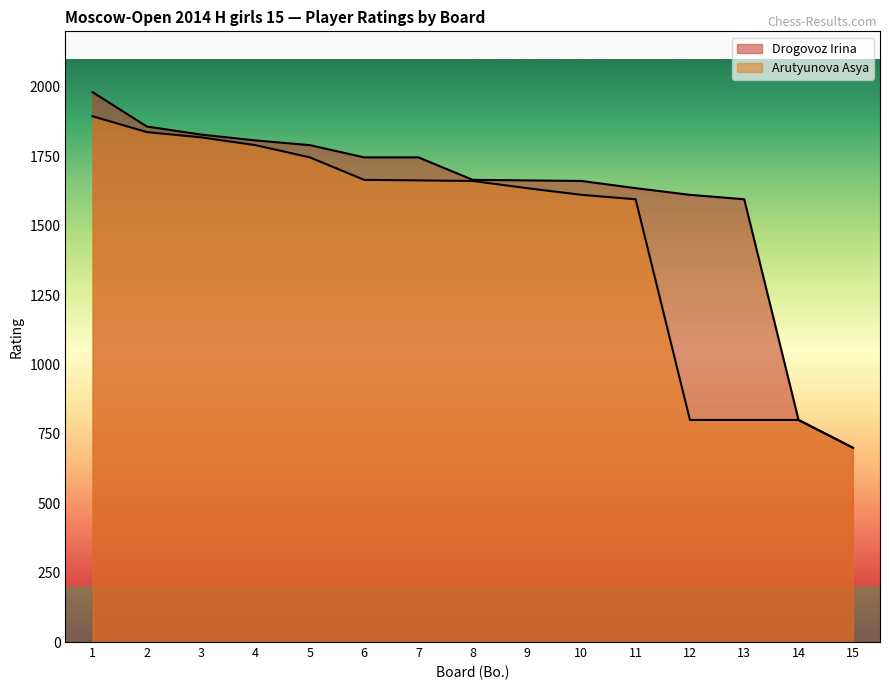

The Arutyunova Asya series shows 1663 at 7. True or false?

True